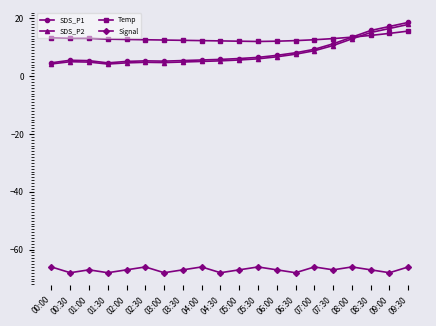

What are all the series names shown in the legend?

SDS_P1, SDS_P2, Temp, Signal